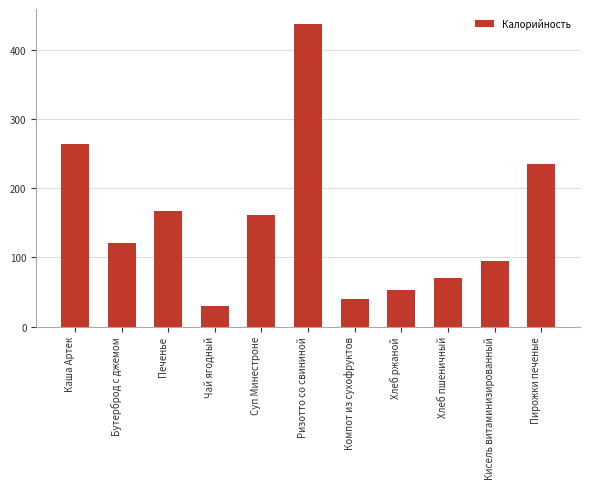

What is the change in value from Бутерброд с джемом to Чай ягодный?

-91.3